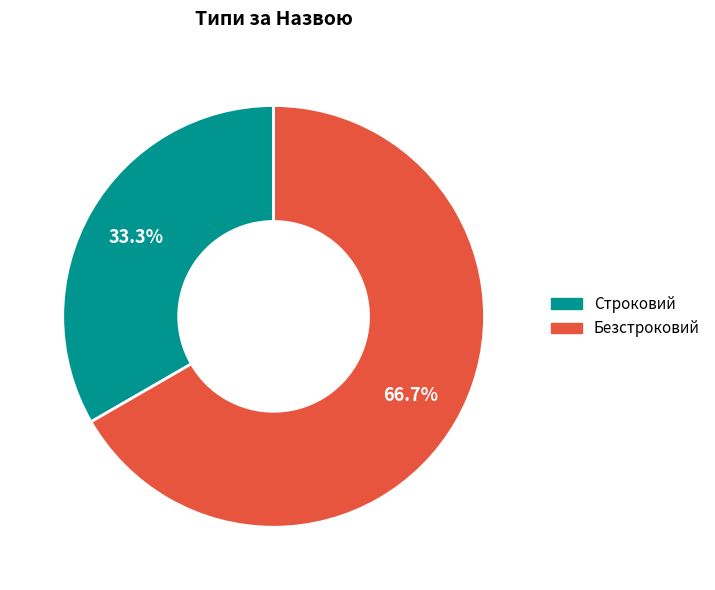

Combined, do Безстроковий and Строковий account for over 50%?

Yes